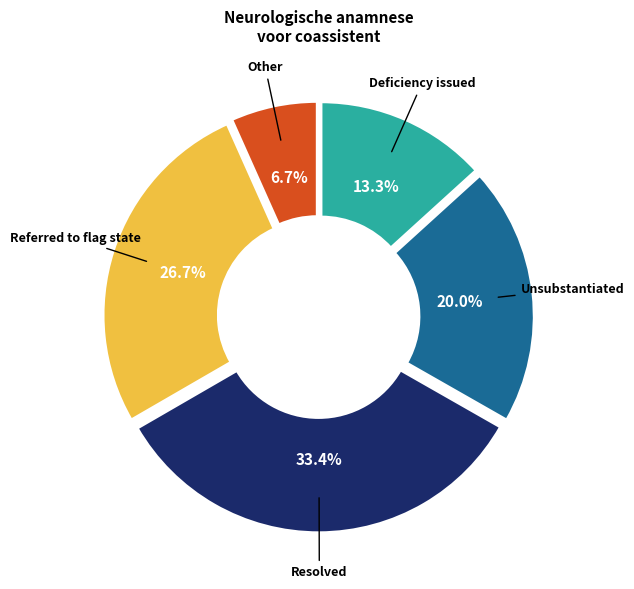

Does any single category account for the majority?

No